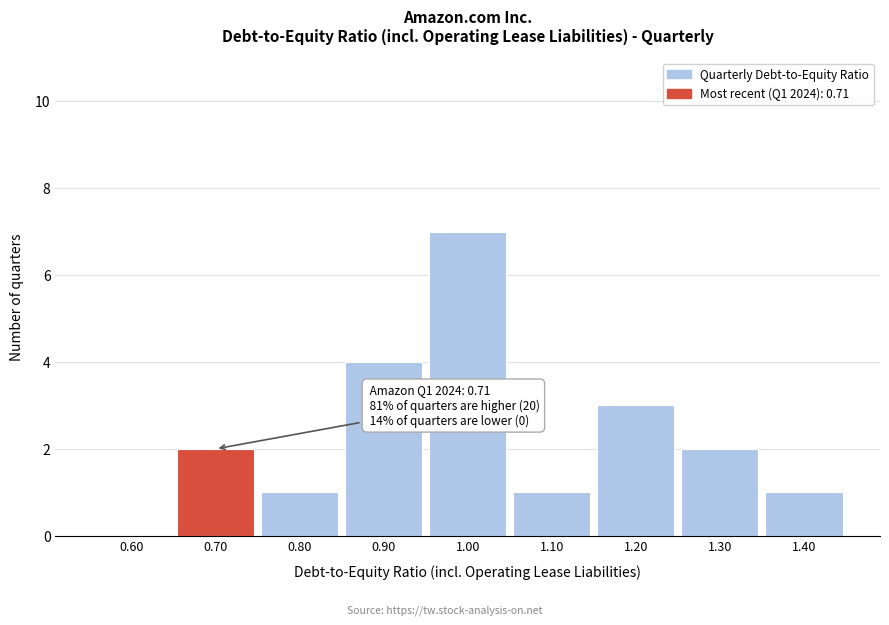

Reading right to left, transcribe all the data shown in this chart.

1.40=1	1.30=2	1.20=3	1.10=1	1.00=7	0.90=4	0.80=1	0.70=2	0.60=0